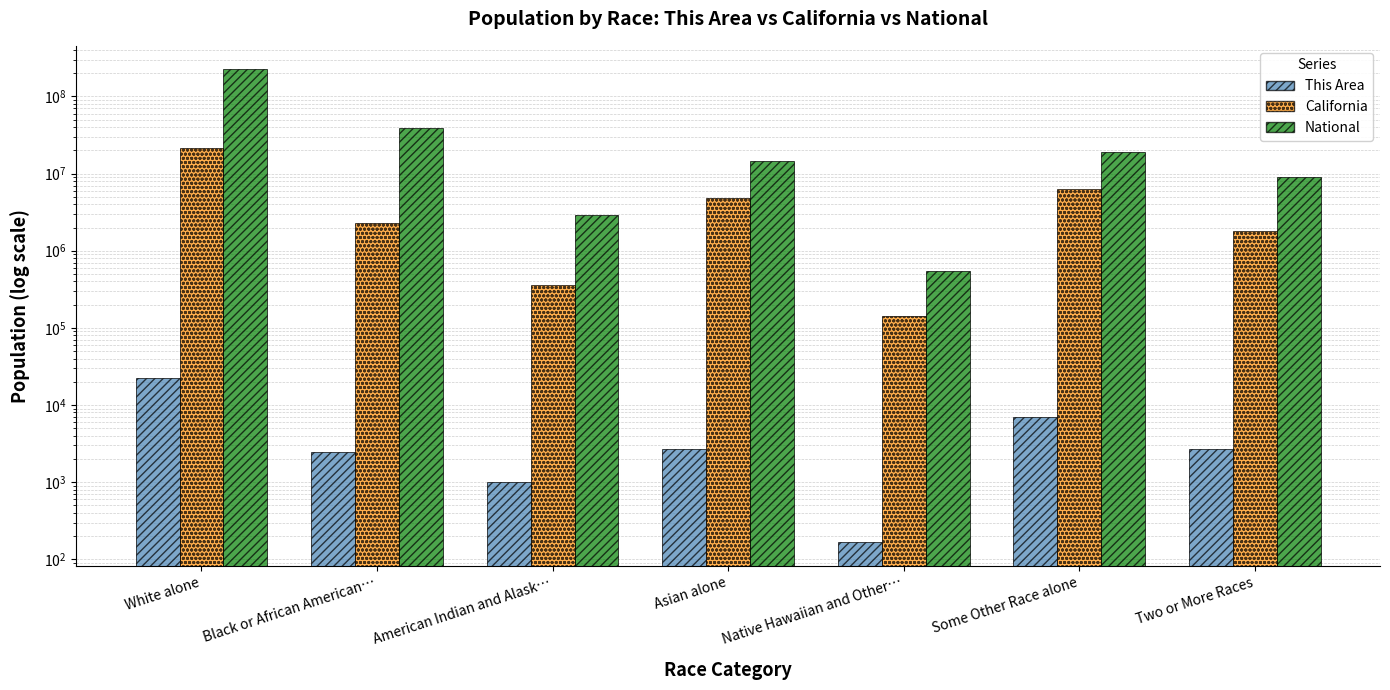

What is the difference between the California values at Black or African American… and American Indian and Alask…?

1936271